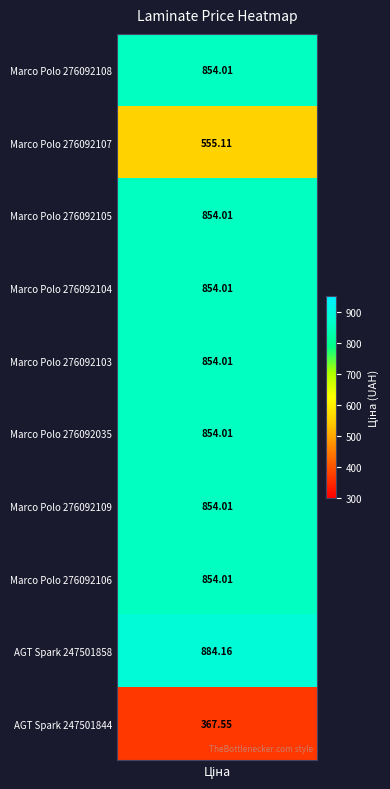

Which has a higher value, 276092104 or 276092105?

276092104